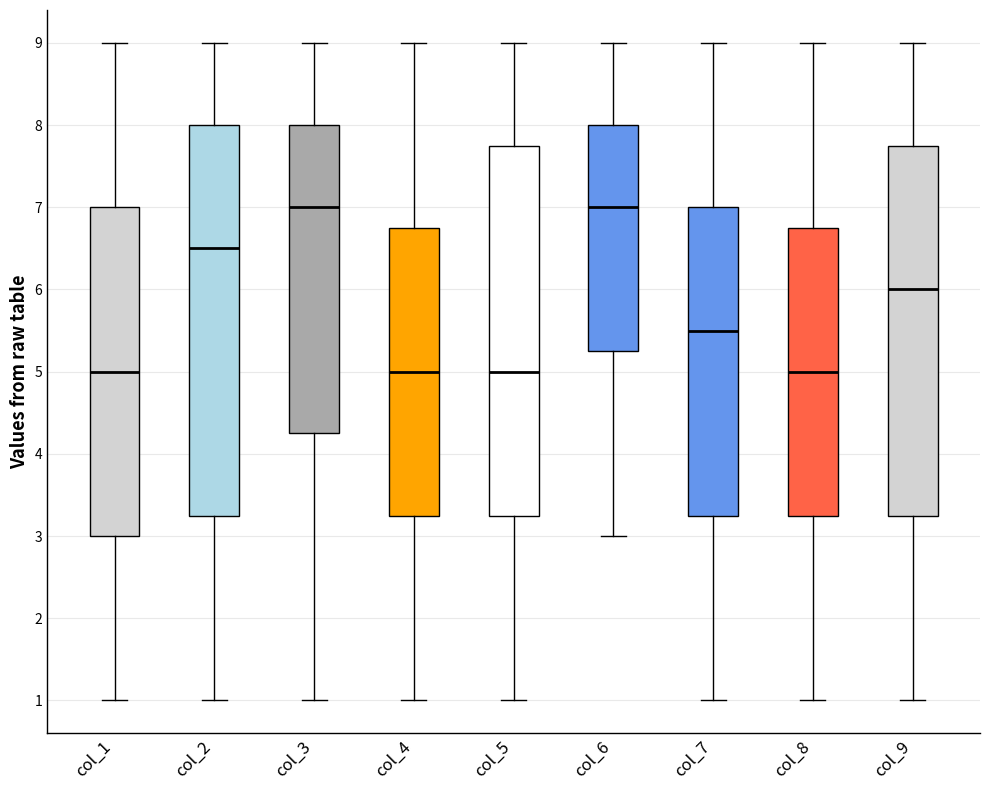

Where does the lower whisker of the box for col_5 end on the y-axis? The values are not printed on the chart, so give them approximately, as read against the axis.

1.0